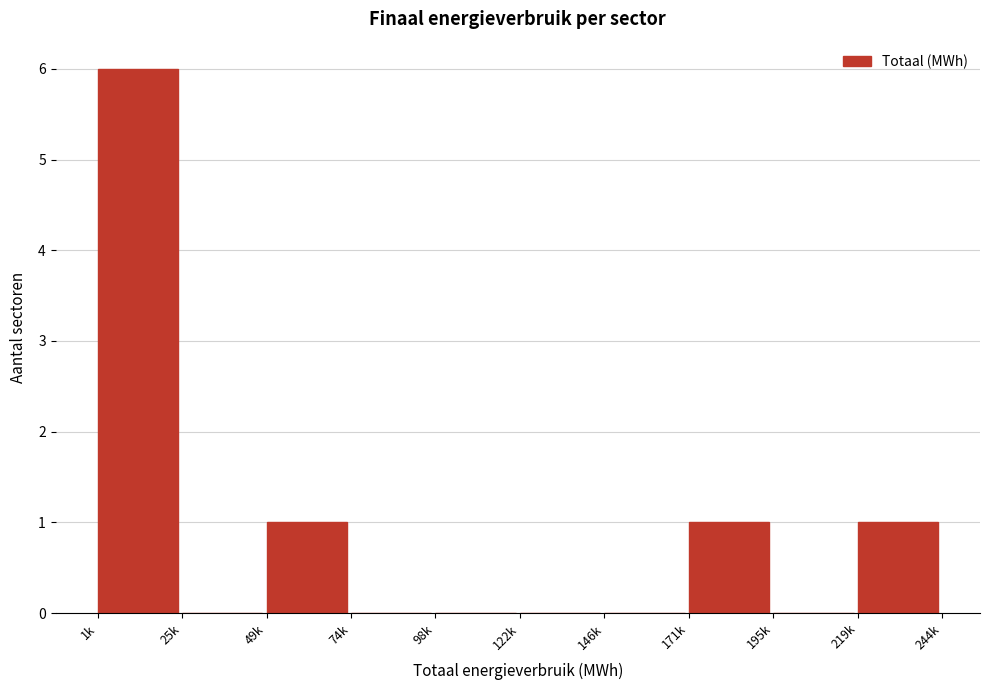

Reading left to right, extract all data points from this chart.

1k=6	25k=0	49k=1	74k=0	98k=0	122k=0	146k=0	171k=1	195k=0	219k=1